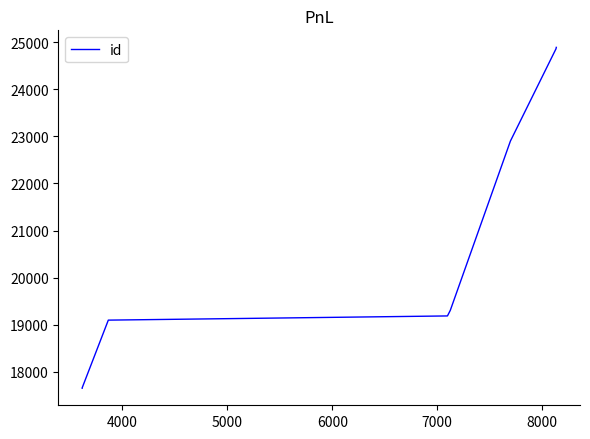

What is the minimum value shown in the chart?

17655